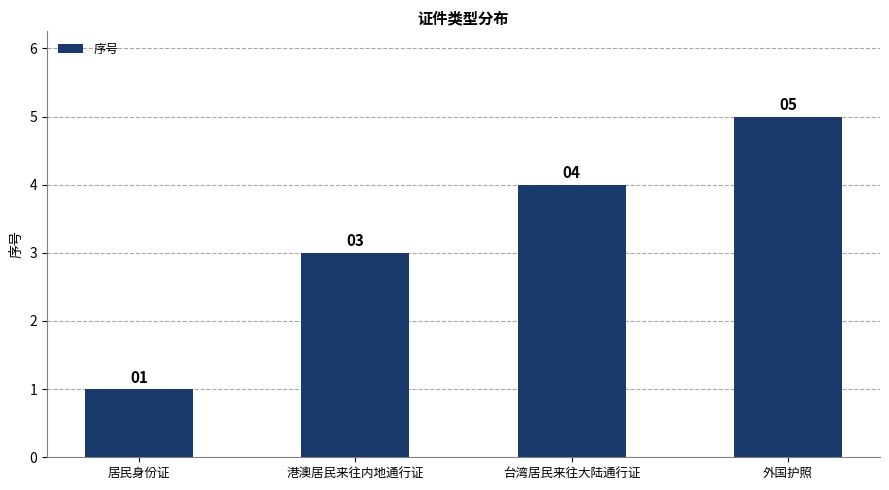

Rank the categories by value from highest to lowest.

外国护照, 台湾居民来往大陆通行证, 港澳居民来往内地通行证, 居民身份证